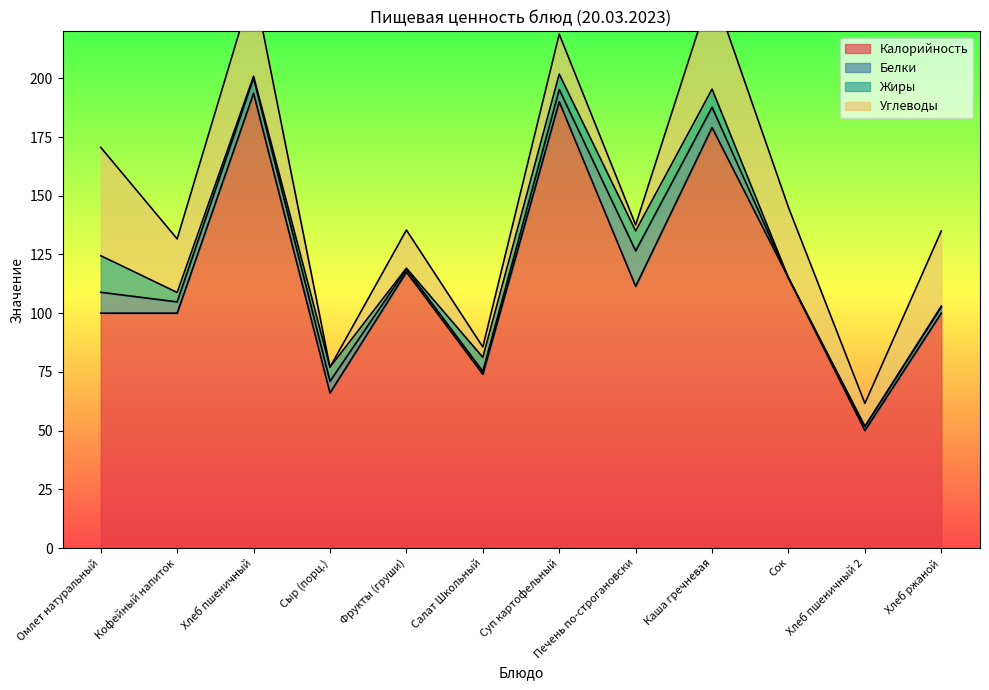

How many lines are shown in the chart?

4